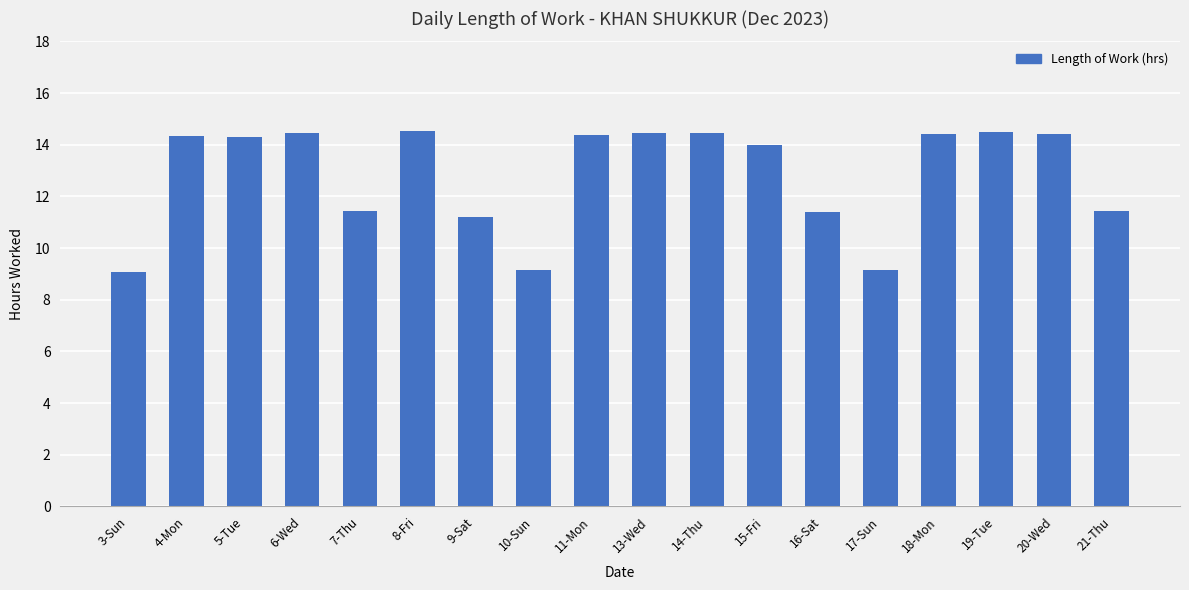

The value at 14-Thu is 14.4. True or false?

True